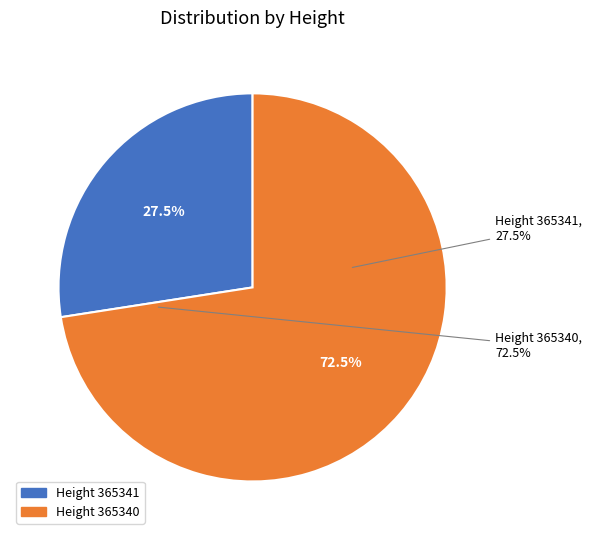

Is the sum of 365340 and 365341 greater than half?

Yes